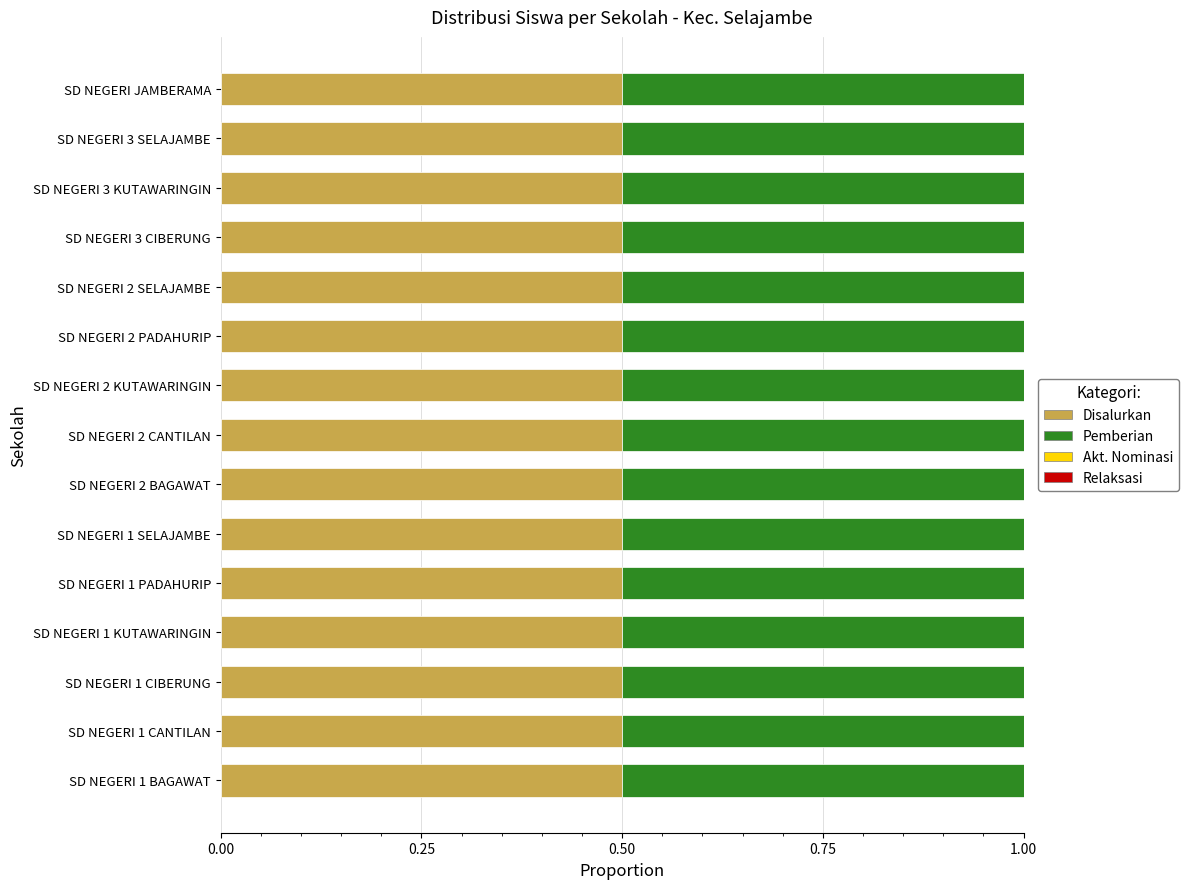

Reading left to right, transcribe all the data shown in this chart.

Disalurkan (Siswa): SD NEGERI 1 BAGAWAT=46	SD NEGERI 1 CANTILAN=45	SD NEGERI 1 CIBERUNG=26	SD NEGERI 1 KUTAWARINGIN=60	SD NEGERI 1 PADAHURIP=42	SD NEGERI 1 SELAJAMBE=35	SD NEGERI 2 BAGAWAT=25	SD NEGERI 2 CANTILAN=42	SD NEGERI 2 KUTAWARINGIN=29	SD NEGERI 2 PADAHURIP=18	SD NEGERI 2 SELAJAMBE=26	SD NEGERI 3 CIBERUNG=16	SD NEGERI 3 KUTAWARINGIN=44	SD NEGERI 3 SELAJAMBE=38	SD NEGERI JAMBERAMA=44
Pemberian (Siswa): SD NEGERI 1 BAGAWAT=46	SD NEGERI 1 CANTILAN=45	SD NEGERI 1 CIBERUNG=26	SD NEGERI 1 KUTAWARINGIN=60	SD NEGERI 1 PADAHURIP=42	SD NEGERI 1 SELAJAMBE=35	SD NEGERI 2 BAGAWAT=25	SD NEGERI 2 CANTILAN=42	SD NEGERI 2 KUTAWARINGIN=29	SD NEGERI 2 PADAHURIP=18	SD NEGERI 2 SELAJAMBE=26	SD NEGERI 3 CIBERUNG=16	SD NEGERI 3 KUTAWARINGIN=44	SD NEGERI 3 SELAJAMBE=38	SD NEGERI JAMBERAMA=44
Akt. Nominasi (Siswa): SD NEGERI 1 BAGAWAT=0	SD NEGERI 1 CANTILAN=0	SD NEGERI 1 CIBERUNG=0	SD NEGERI 1 KUTAWARINGIN=0	SD NEGERI 1 PADAHURIP=0	SD NEGERI 1 SELAJAMBE=0	SD NEGERI 2 BAGAWAT=0	SD NEGERI 2 CANTILAN=0	SD NEGERI 2 KUTAWARINGIN=0	SD NEGERI 2 PADAHURIP=0	SD NEGERI 2 SELAJAMBE=0	SD NEGERI 3 CIBERUNG=0	SD NEGERI 3 KUTAWARINGIN=0	SD NEGERI 3 SELAJAMBE=0	SD NEGERI JAMBERAMA=0
Relaksasi (Siswa): SD NEGERI 1 BAGAWAT=0	SD NEGERI 1 CANTILAN=0	SD NEGERI 1 CIBERUNG=0	SD NEGERI 1 KUTAWARINGIN=0	SD NEGERI 1 PADAHURIP=0	SD NEGERI 1 SELAJAMBE=0	SD NEGERI 2 BAGAWAT=0	SD NEGERI 2 CANTILAN=0	SD NEGERI 2 KUTAWARINGIN=0	SD NEGERI 2 PADAHURIP=0	SD NEGERI 2 SELAJAMBE=0	SD NEGERI 3 CIBERUNG=0	SD NEGERI 3 KUTAWARINGIN=0	SD NEGERI 3 SELAJAMBE=0	SD NEGERI JAMBERAMA=0